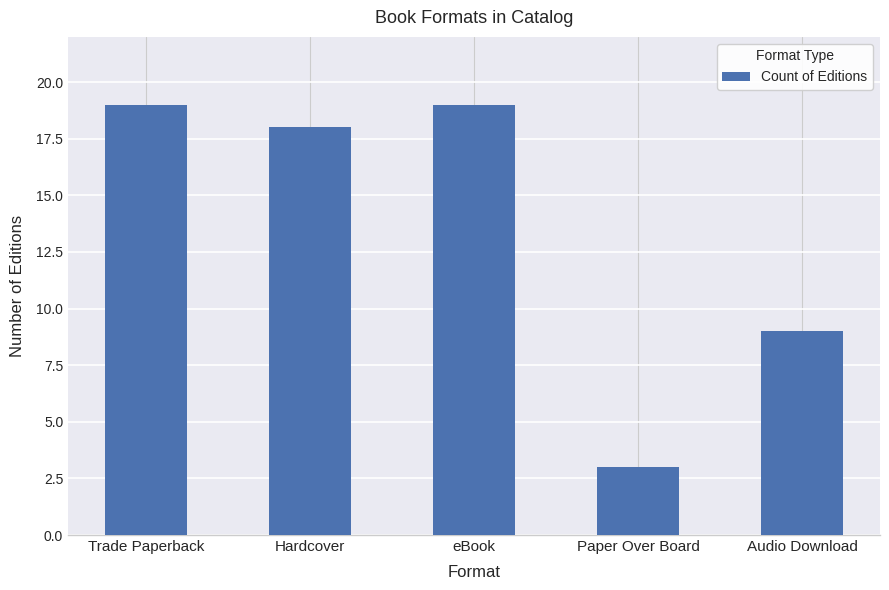

How many series are shown in this chart?

1